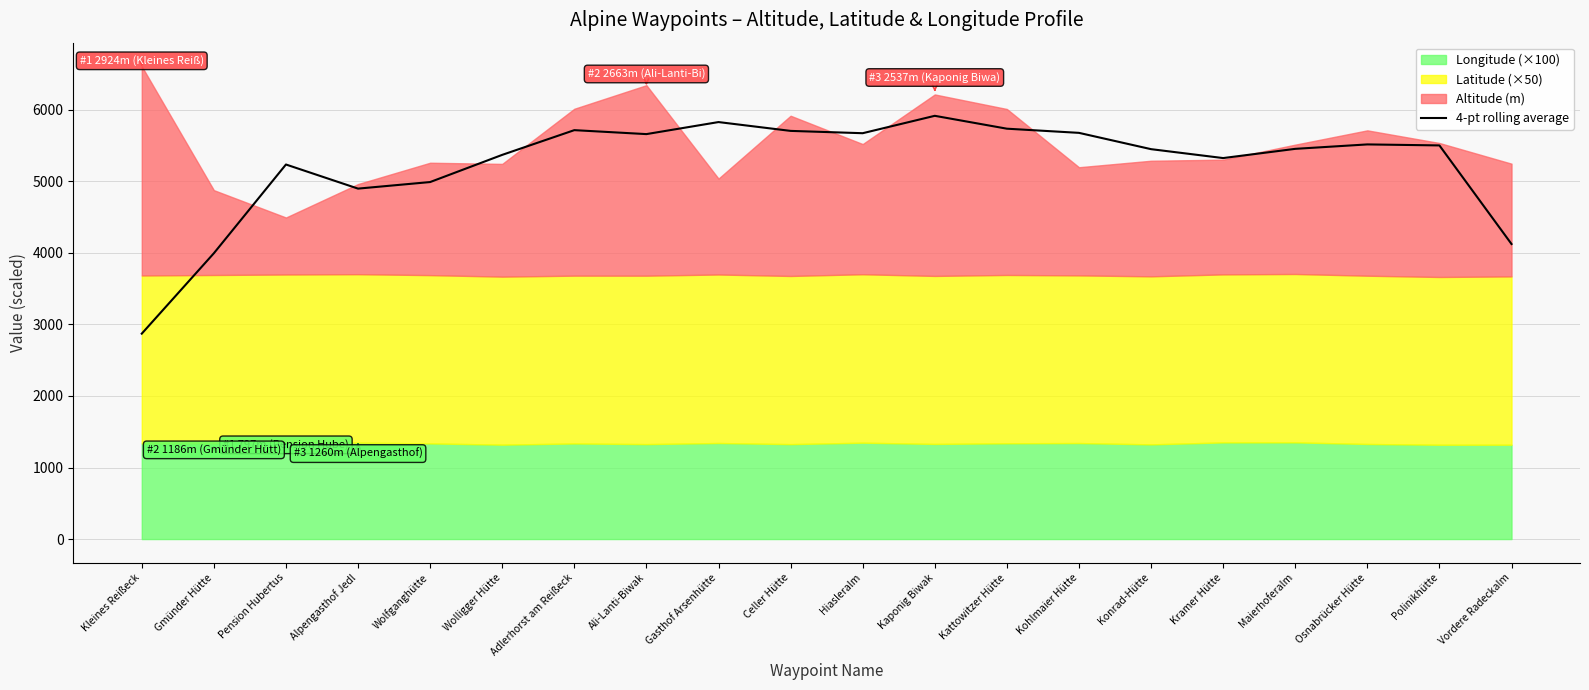

Rank the categories by value from highest to lowest.

Kaponig Biwak, Gasthof Arsenhütte, Kattowitzer Hütte, Adlerhorst am Reißeck, Celler Hütte, Kohlmaier Hütte, Hiasleralm, Ali-Lanti-Biwak, Osnabrücker Hütte, Polinikhütte, Maierhoferalm, Konrad-Hütte, Wolligger Hütte, Kramer Hütte, Pension Hubertus, Wolfganghütte, Alpengasthof Jedl, Vordere Radeckalm, Gmünder Hütte, Kleines Reißeck